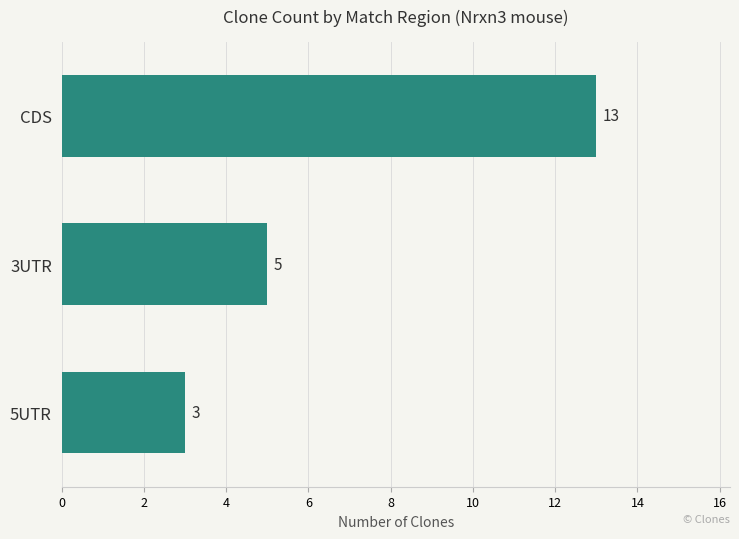

List the labels in order of value, smallest first.

5UTR, 3UTR, CDS